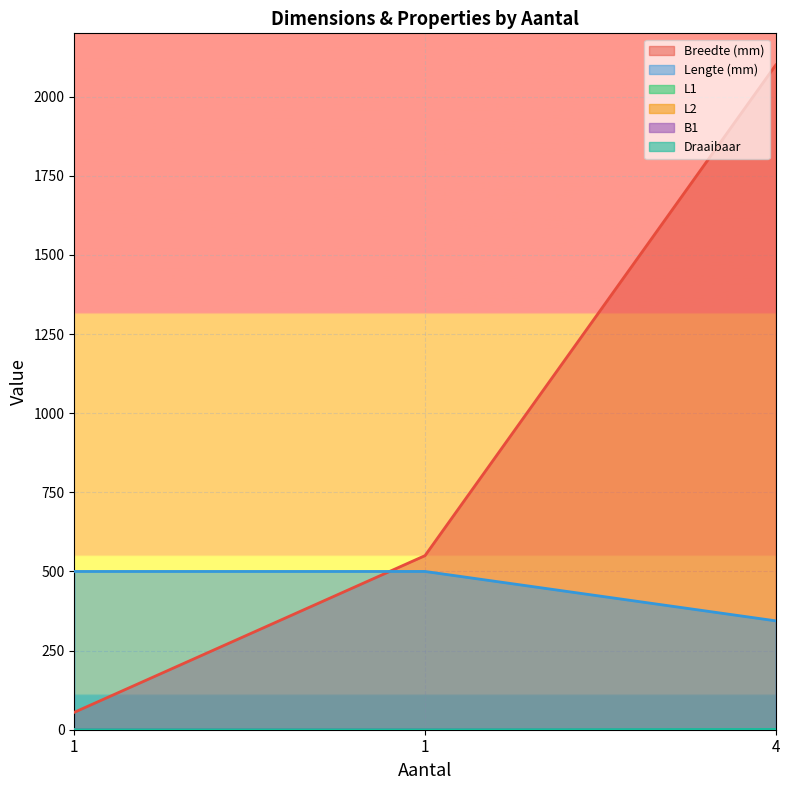

Reading left to right, extract all data points from this chart.

Breedte (mm): 55	550	2100
Lengte (mm): 500	500	344
L2: 0	0	1
Draaibaar: 0	0	1